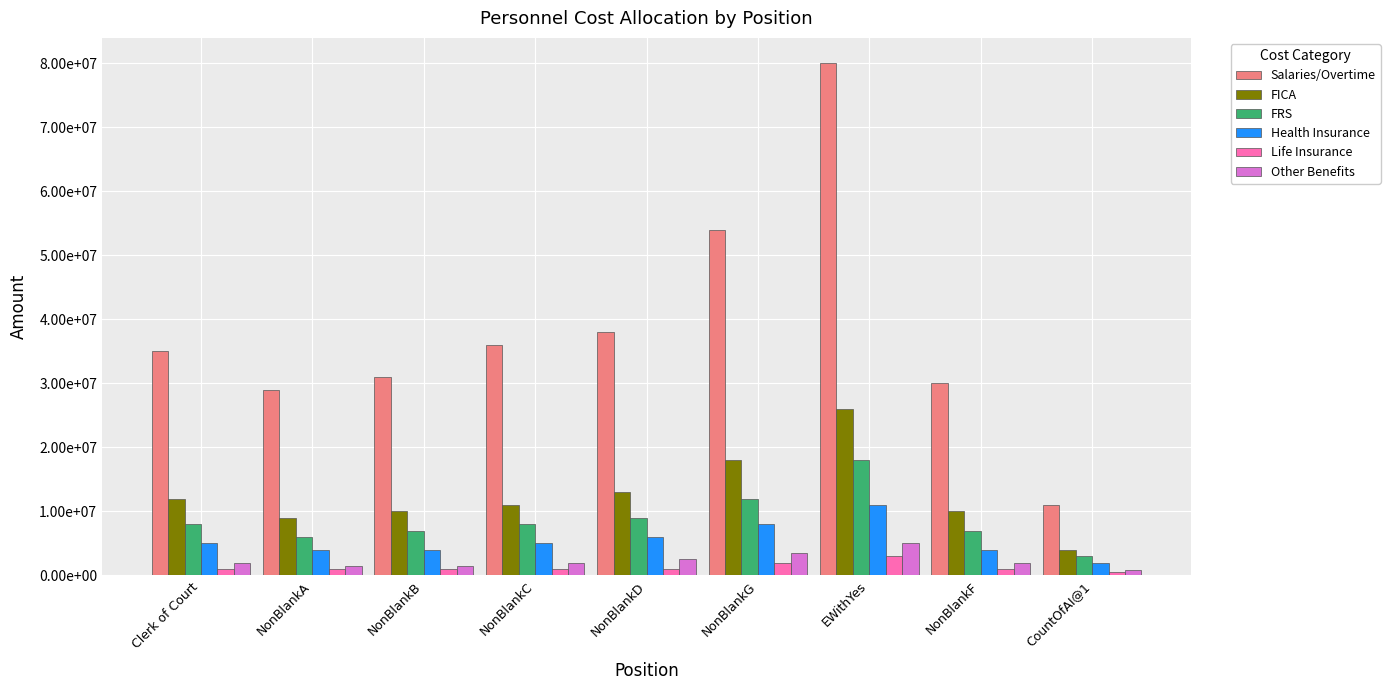

At which label does Health Insurance first exceed 5000000?

NonBlankD